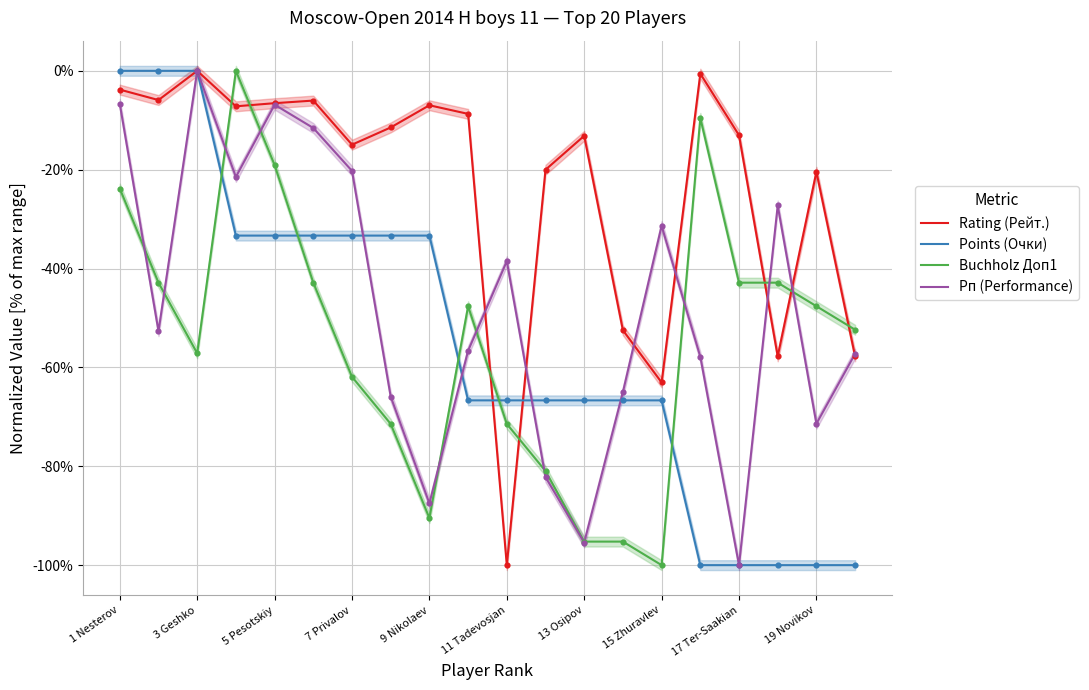

Is the value of Points (Очки) at 13 Osipov greater than the value of Рп (Performance) at 19 Novikov?

Yes